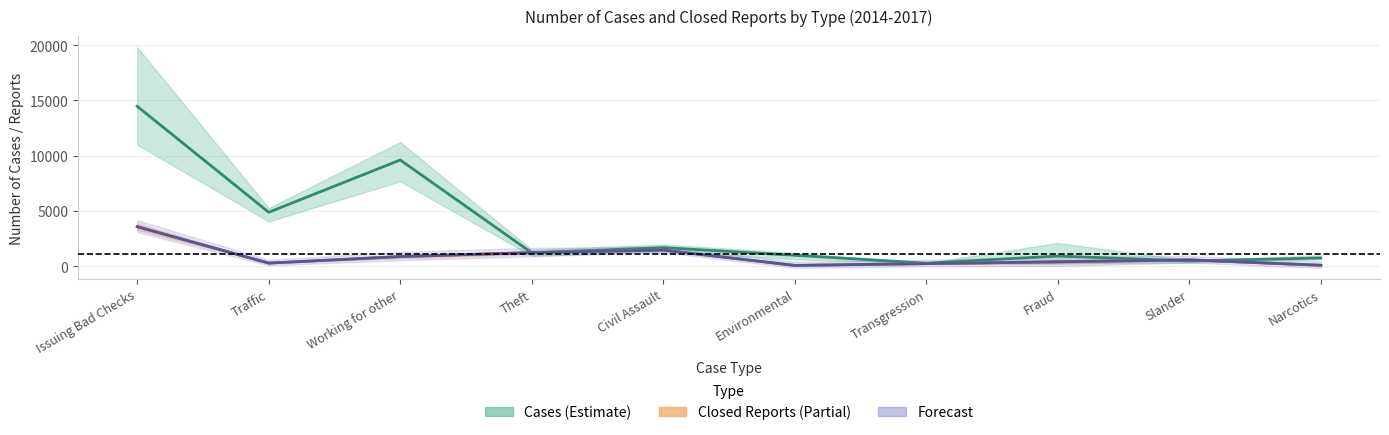

Which has a higher value, Narcotics or Slander?

Narcotics